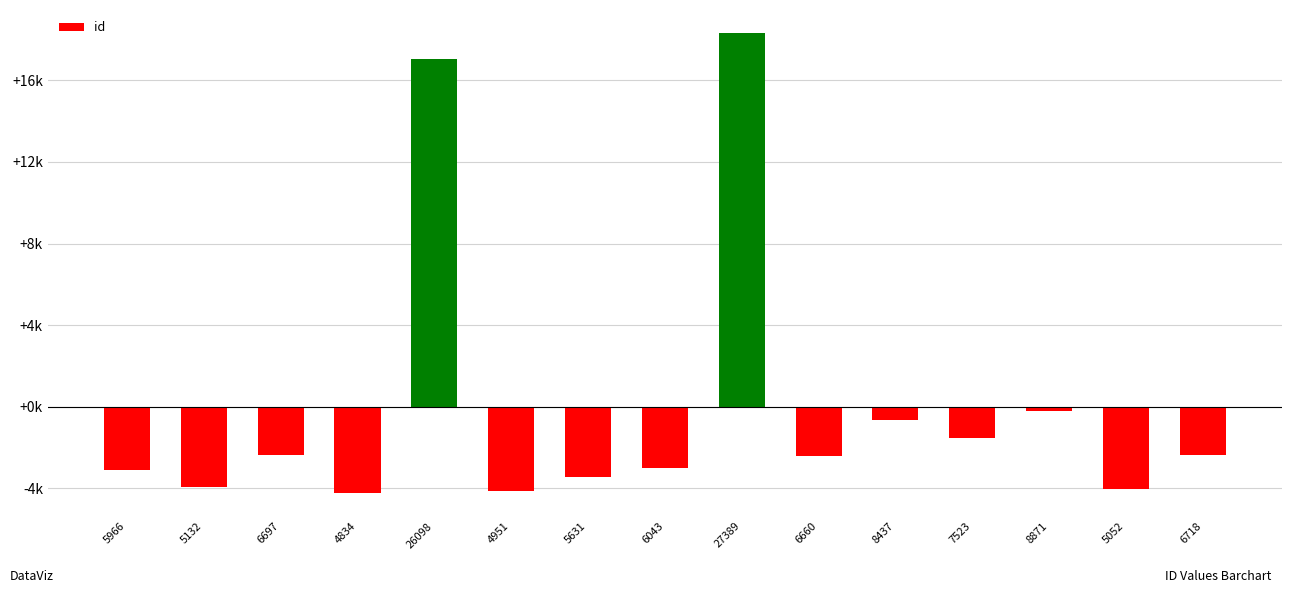

Which has a higher value, 5132 or 6660?

6660